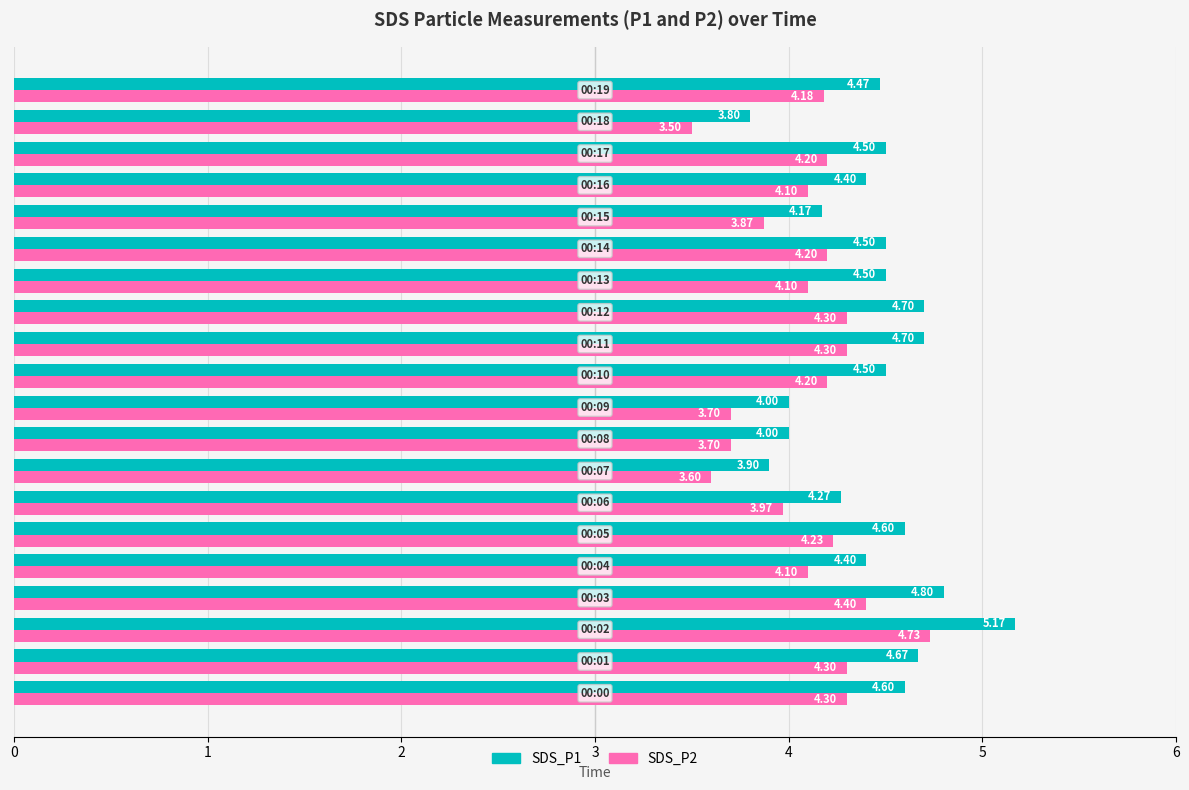

What is the average value of the SDS_P1 series?

4.4